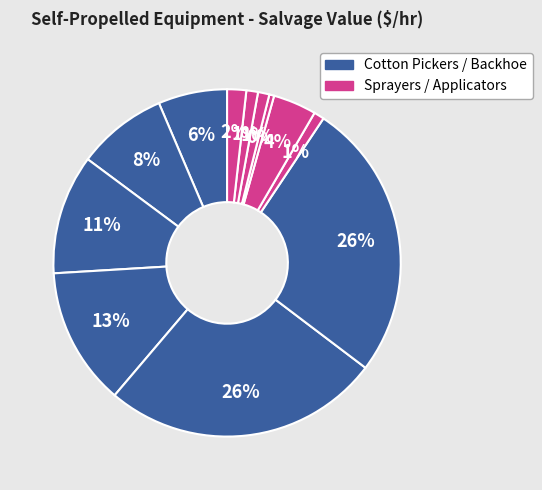

How many slices are in this pie chart?

12